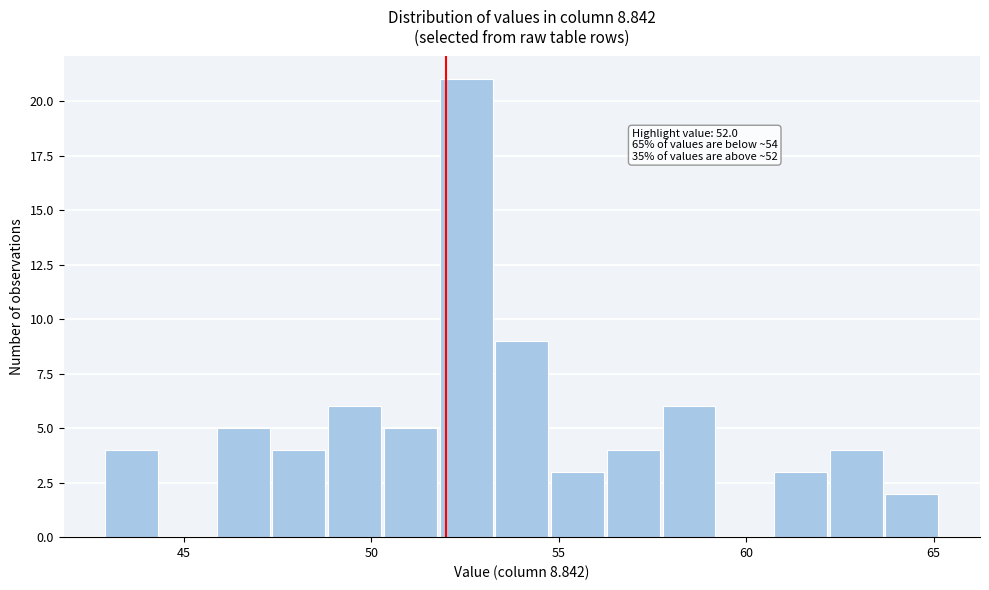

Around what value on the x-axis is the tallest bar? Give the approximate position of its centre, as read against the axis.

52.5